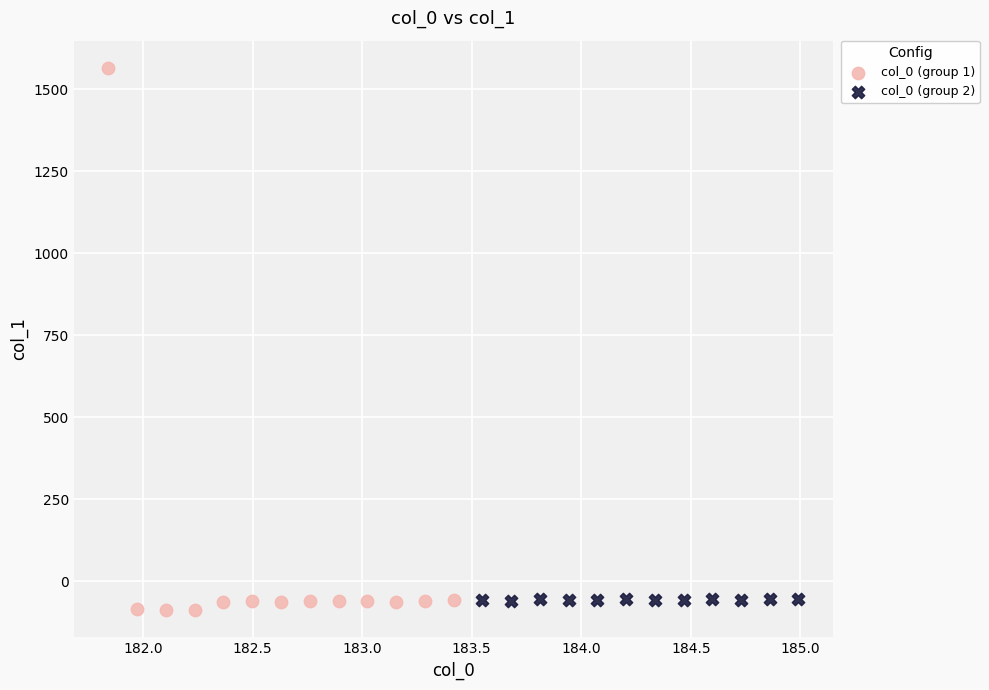

Which series contains the lowest Y value?

col_0 (group 1)